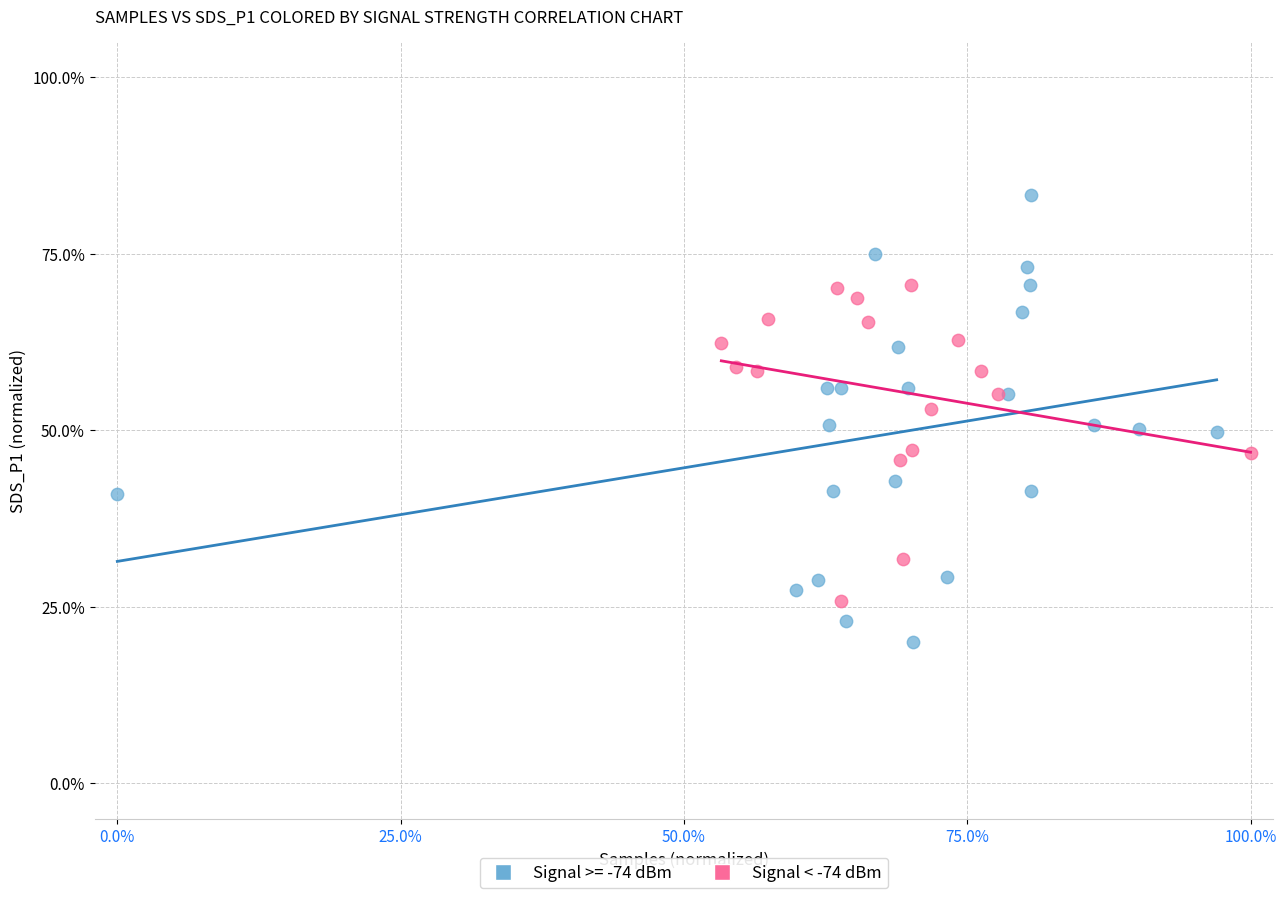

Which series reaches the minimum Y coordinate?

Signal >= -74 dBm